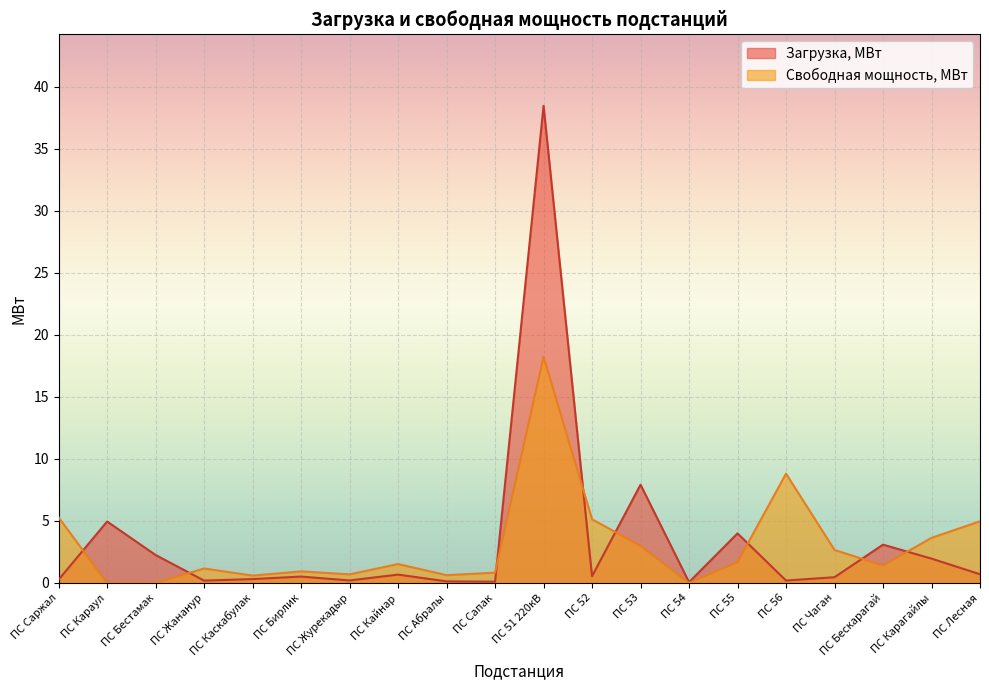

In Свободная мощность, МВт, how many points are lower than both neighbors (excluding endpoints)?

5